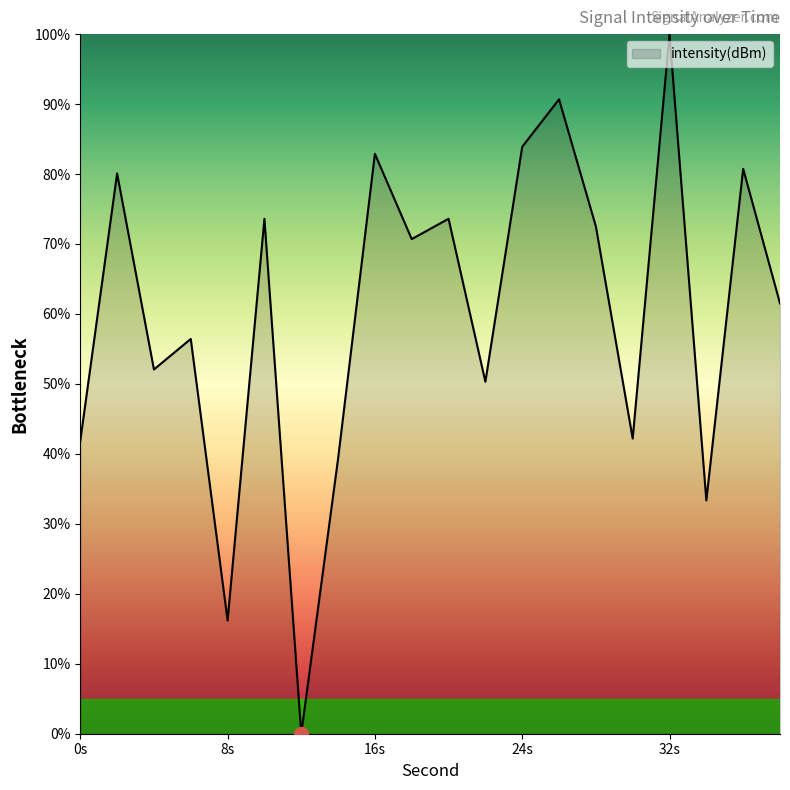

What is the maximum value shown in the chart?

100.0